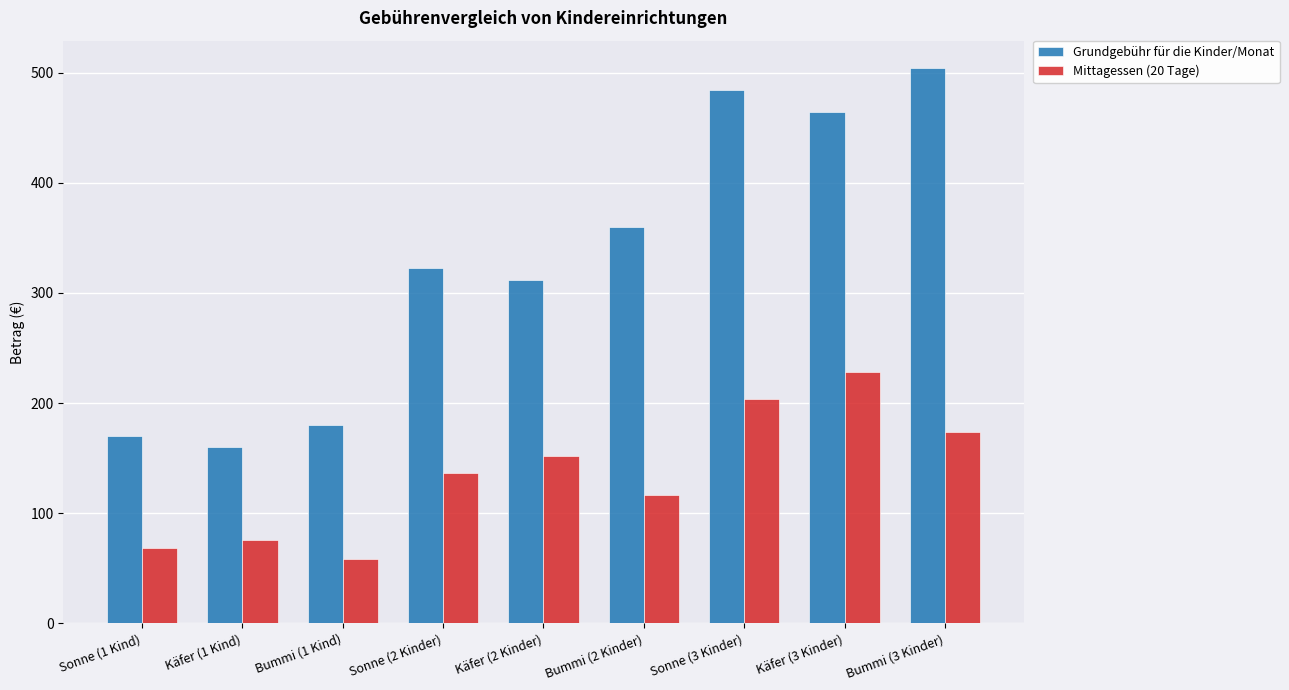

Is the value of Grundgebühr für die Kinder/Monat at Sonne (3 Kinder) greater than the value of Mittagessen (20 Tage) at Bummi (2 Kinder)?

Yes